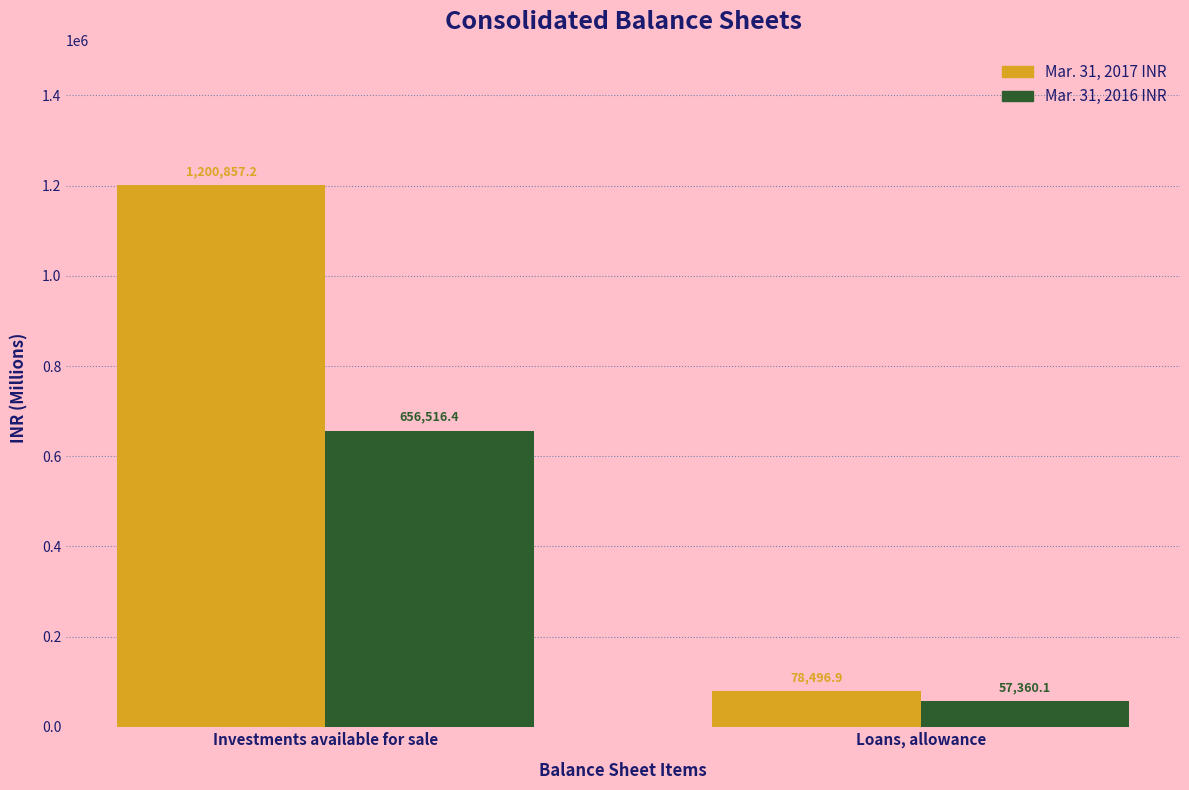

What is the minimum value shown in the chart?

57360.1